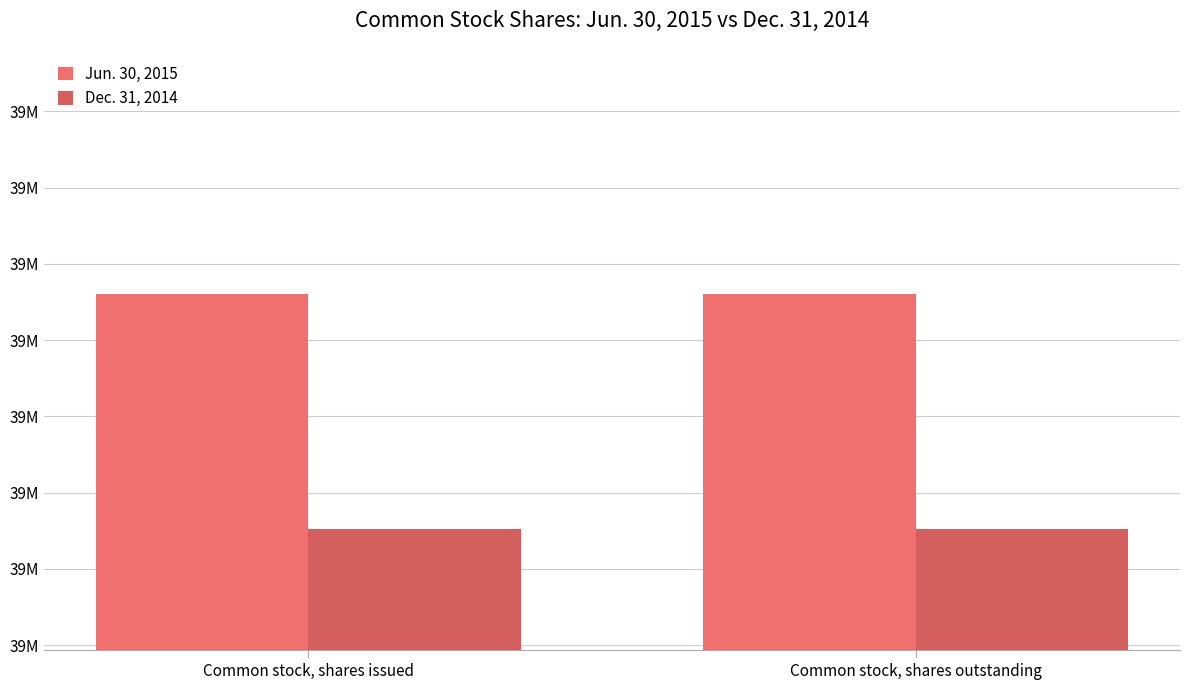

What is the spread (max minus min) of values at Common stock, shares issued?

76911